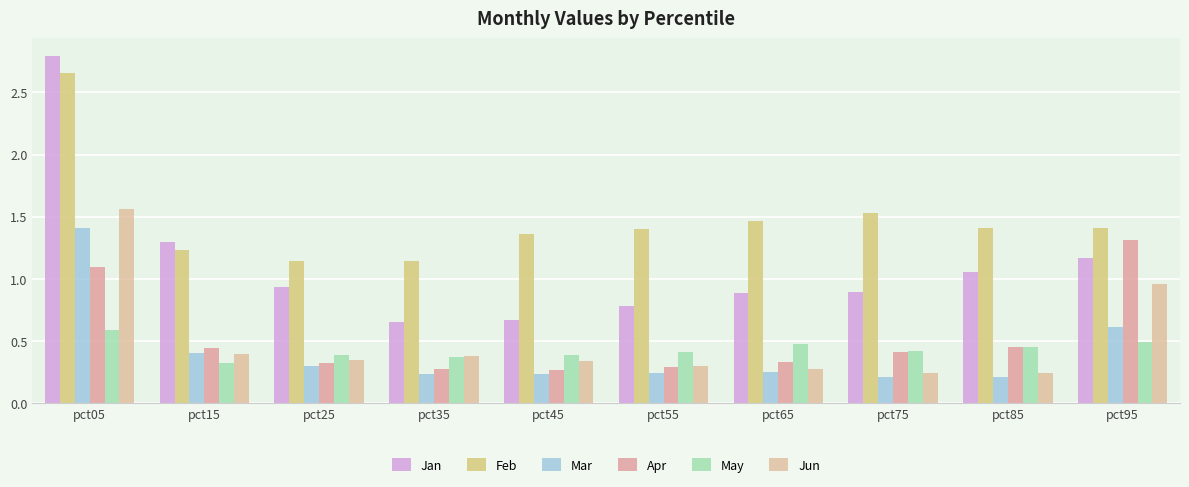

The value of Jun at pct75 is 0.4. True or false?

False